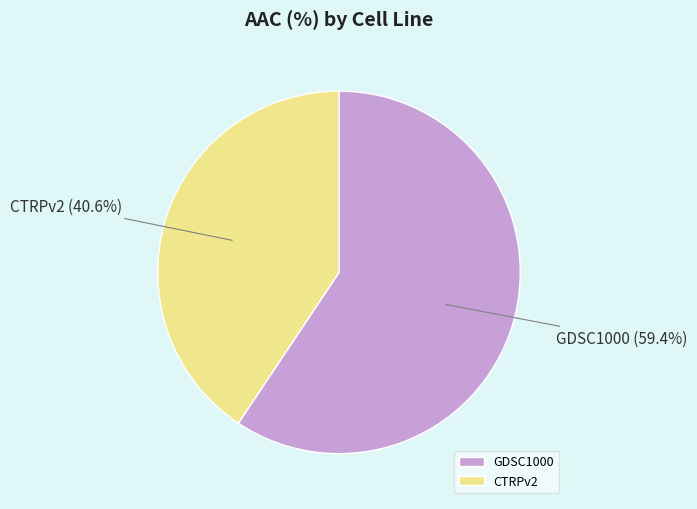

To the nearest percent, what percentage of the pie is GDSC1000?

59%